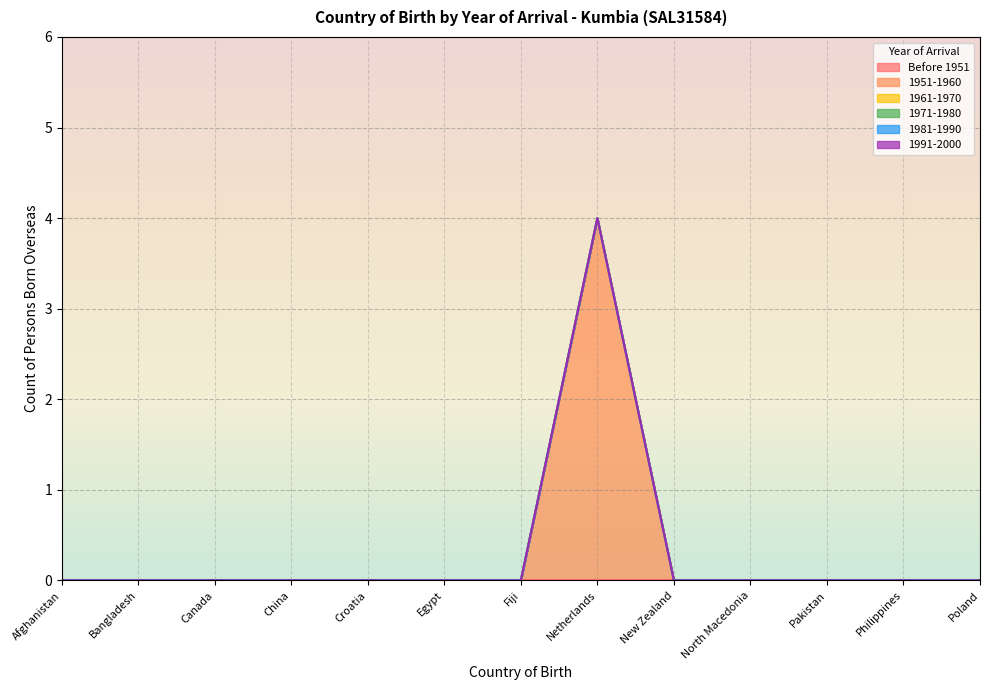

Rank the series at Croatia from lowest to highest value.

Before 1951, 1951-1960, 1961-1970, 1971-1980, 1981-1990, 1991-2000